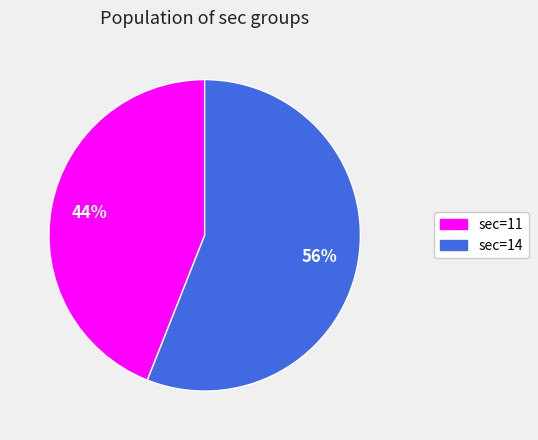

To the nearest percent, what is the average slice percentage?

50%